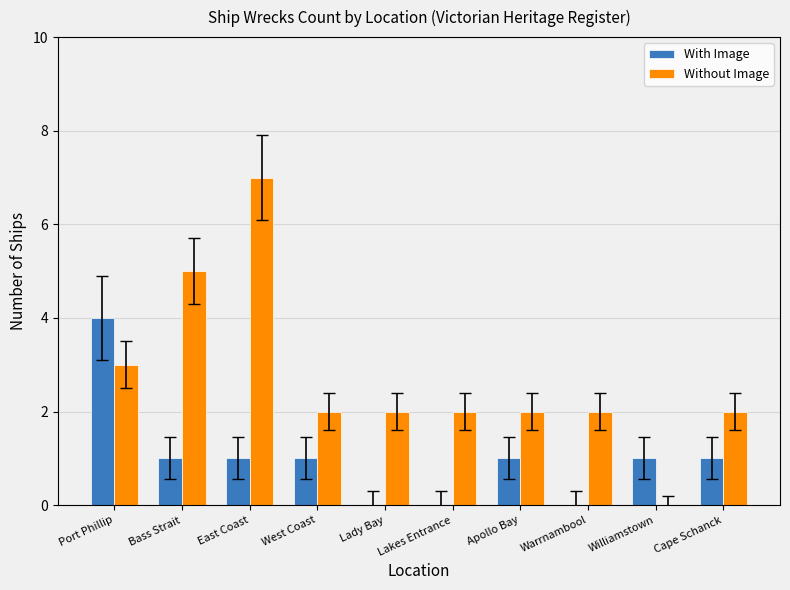

How many categories are shown in the chart?

10